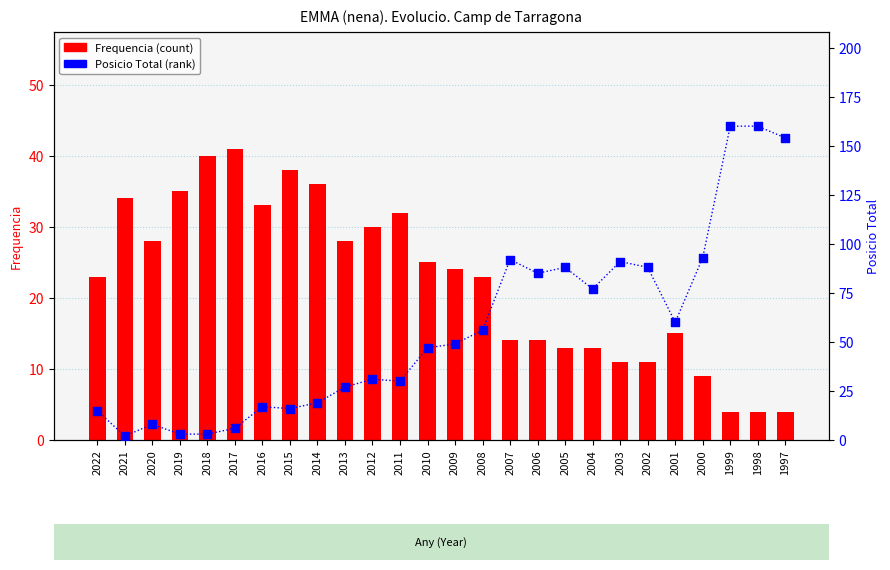

Which series contains the lowest Y value?

Posicio Total